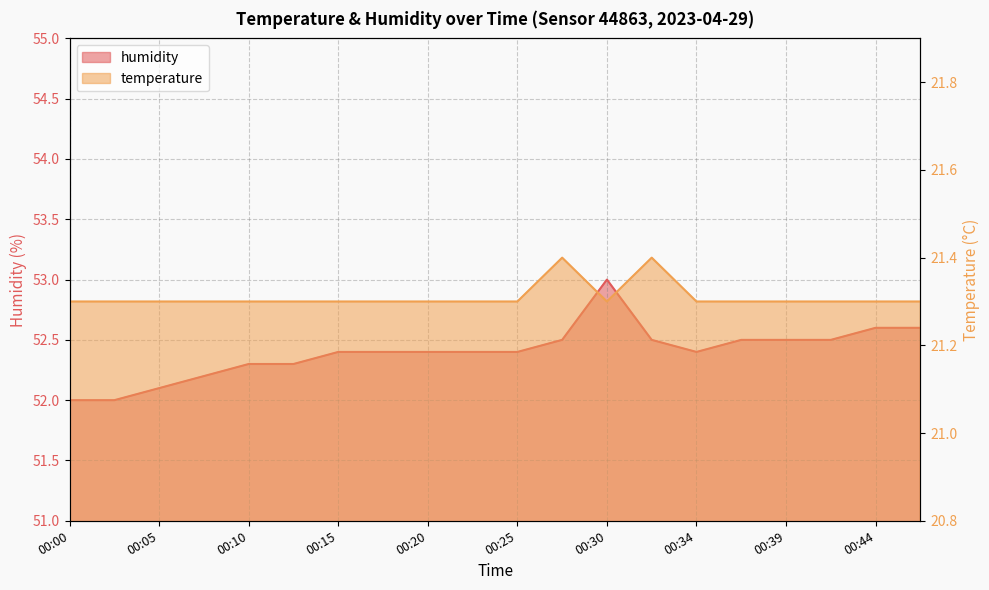

How many humidity values are between 52 and 53?

20